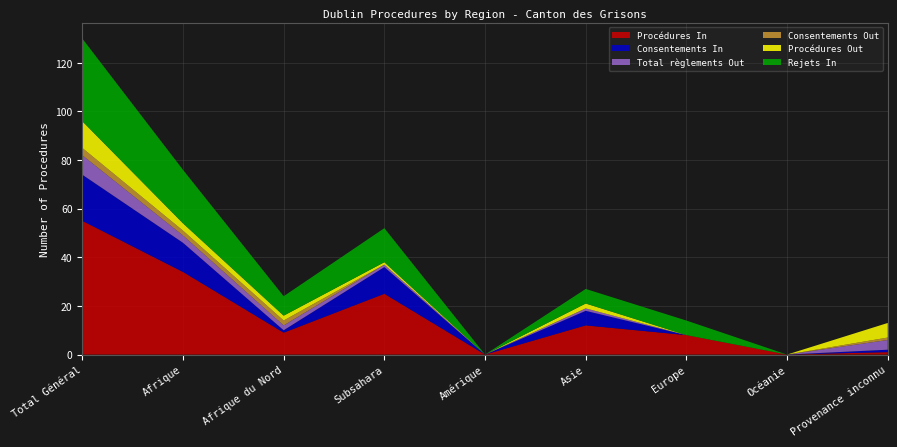

Reading left to right, what are all the values shown in this chart?

Procédures In: 55	34	9	25	0	12	8	0	1
Consentements In: 19	12	1	11	0	6	0	0	1
Total règlements Out: 8	3	2	1	0	1	0	0	4
Consentements Out: 3	2	2	0	0	0	0	0	1
Procédures Out: 11	3	2	1	0	2	0	0	6
Rejets In: 34	22	8	14	0	6	6	0	0